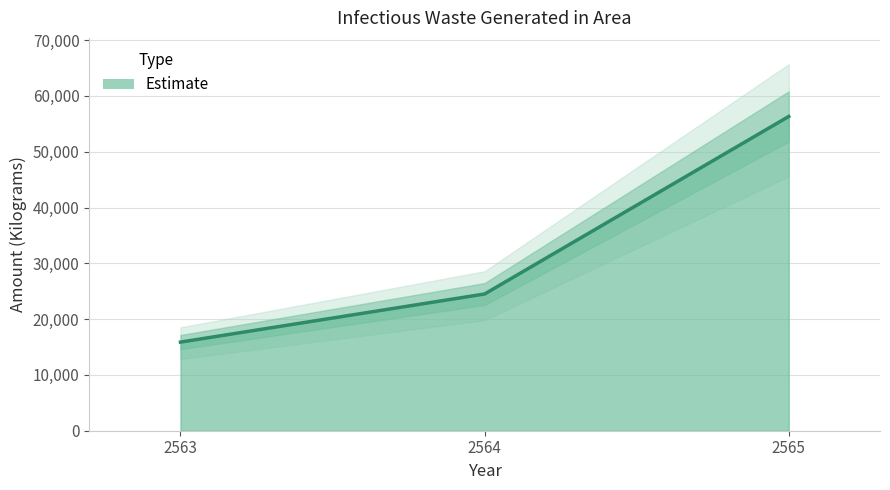

At which label is the value closest to 36099?

2564